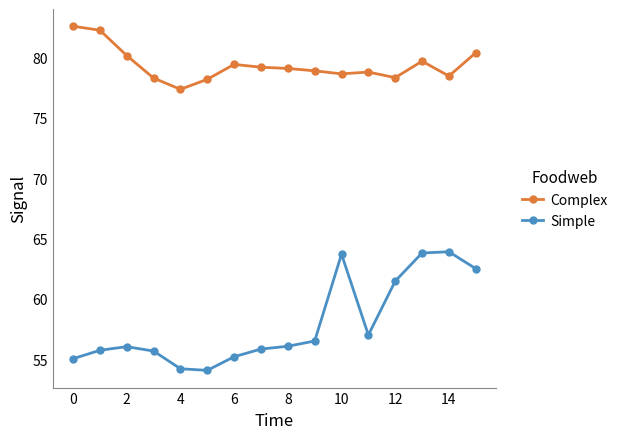

How many lines are shown in the chart?

2